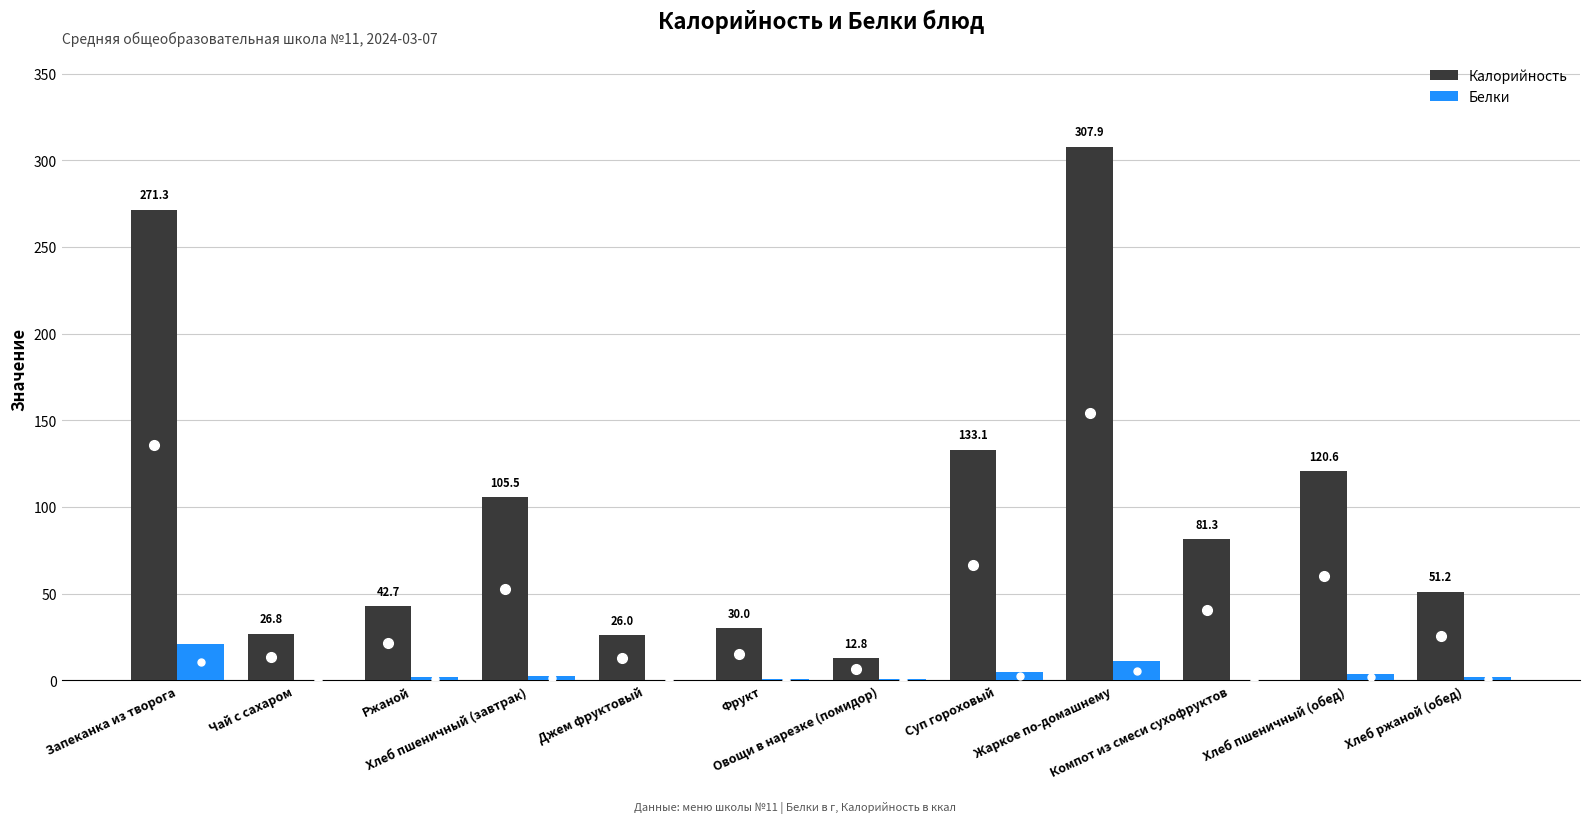

What is the maximum value for Калорийность?

307.9